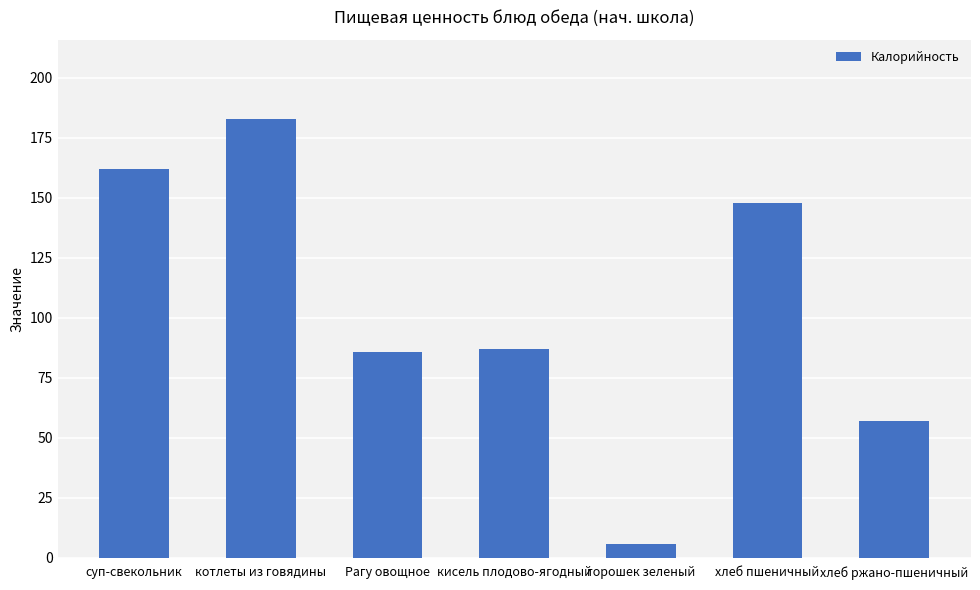

What is the smallest value displayed?

6